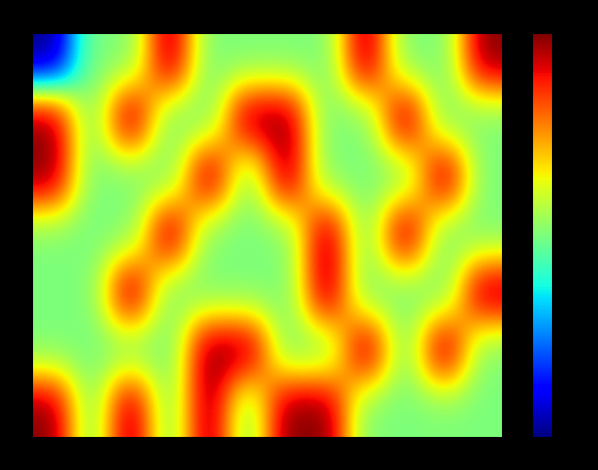

At which category is the sum across all series the highest?

3月